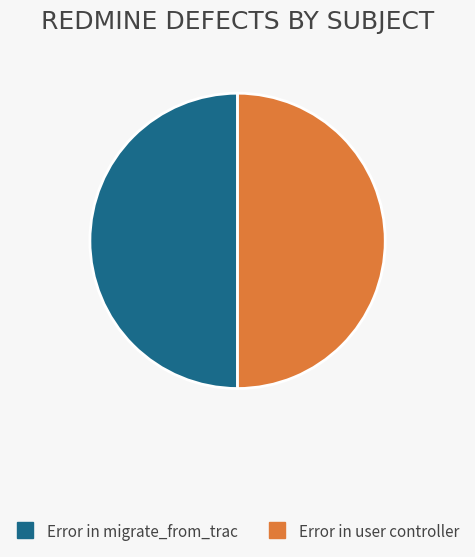

Approximately how many times larger is the value at Error in migrate_from_trac compared to Error in user controller?

1.0